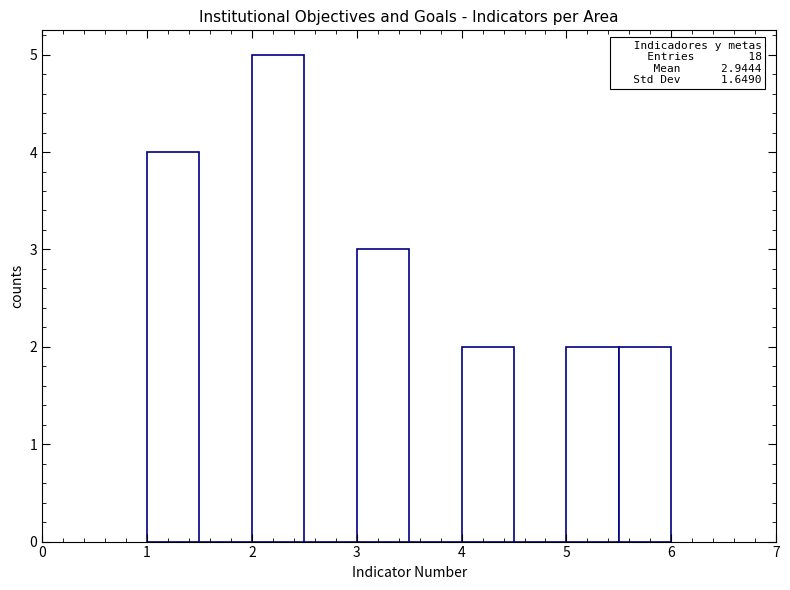

Which range on the x-axis has the tallest bar?

2.0 to 2.5